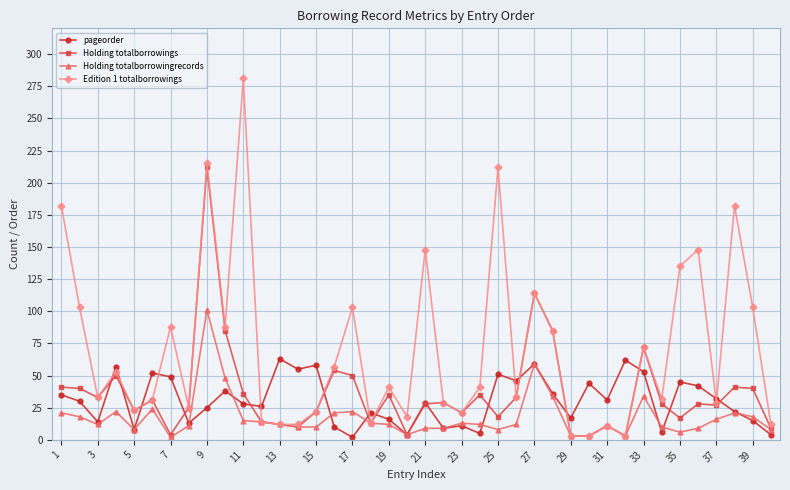

List the series in order of their peak value, highest first.

Edition 1 totalborrowings, Holding totalborrowings, Holding totalborrowingrecords, pageorder